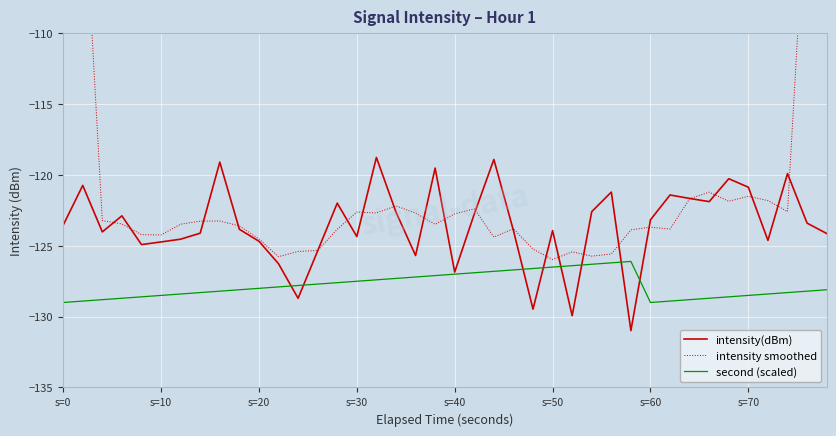

Is it true that second (scaled) equals -229.2 at s=10?

False